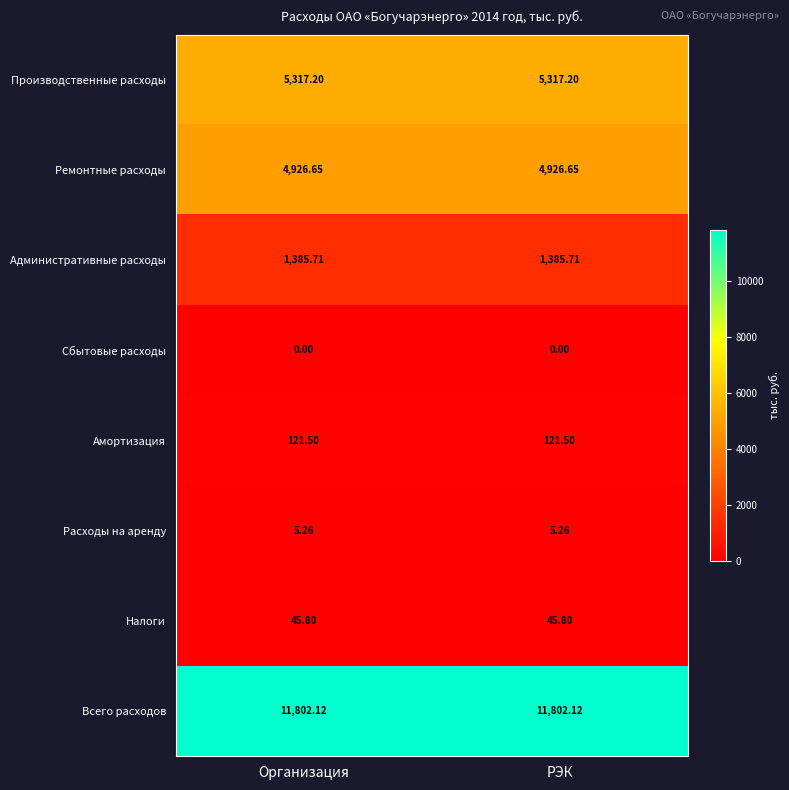

How many data points does each series have?

2